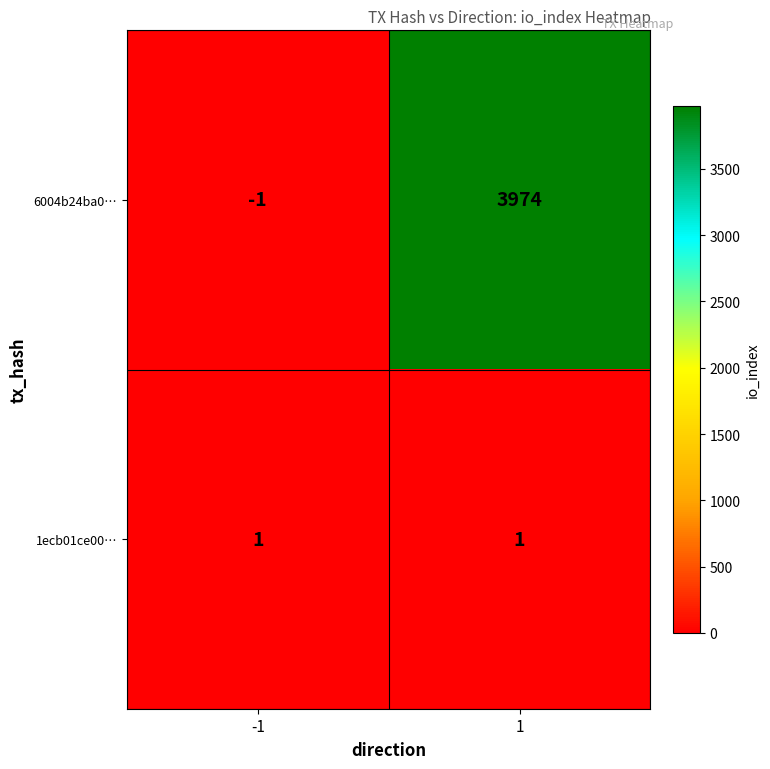

Reading left to right, what are all the values shown in this chart?

6004b24ba0…: -1=-1	1=3974
1ecb01ce00…: -1=1	1=1